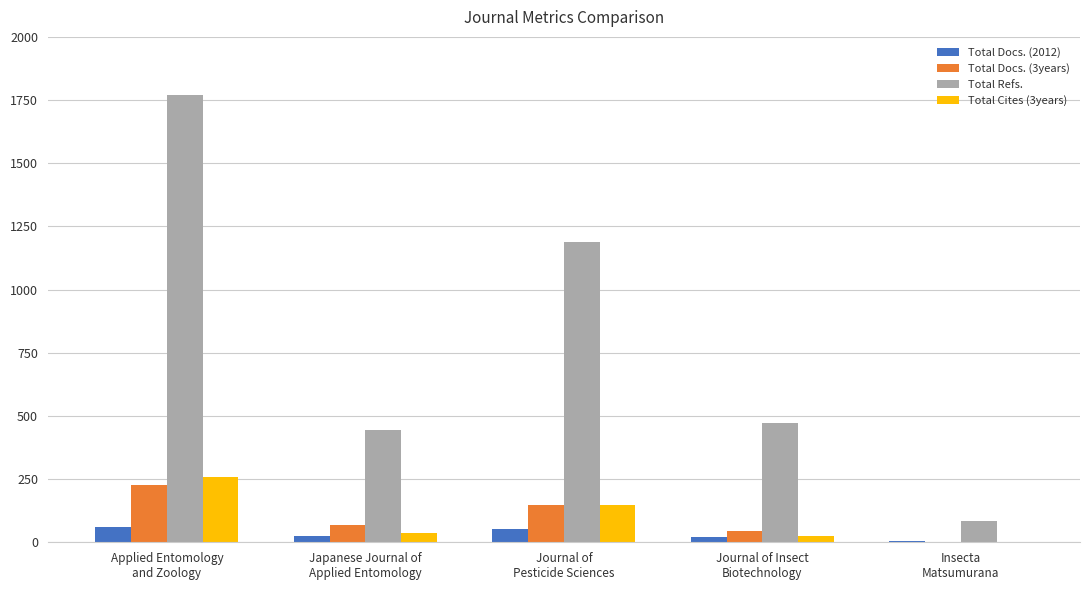

What is the greatest value displayed?

1769